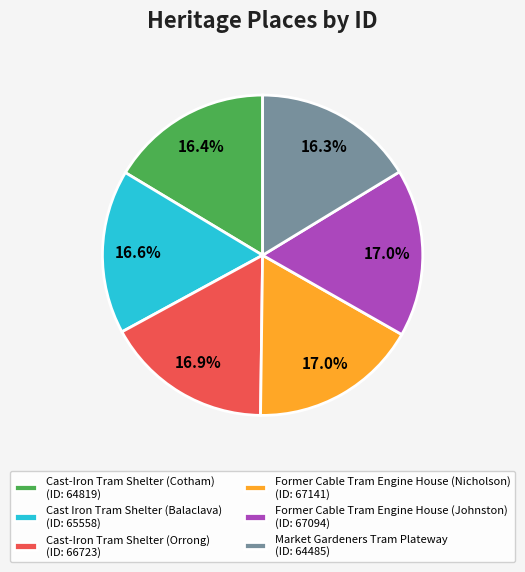

Does Former Cable Tram Engine House (Johnston) represent more than half of the total?

No